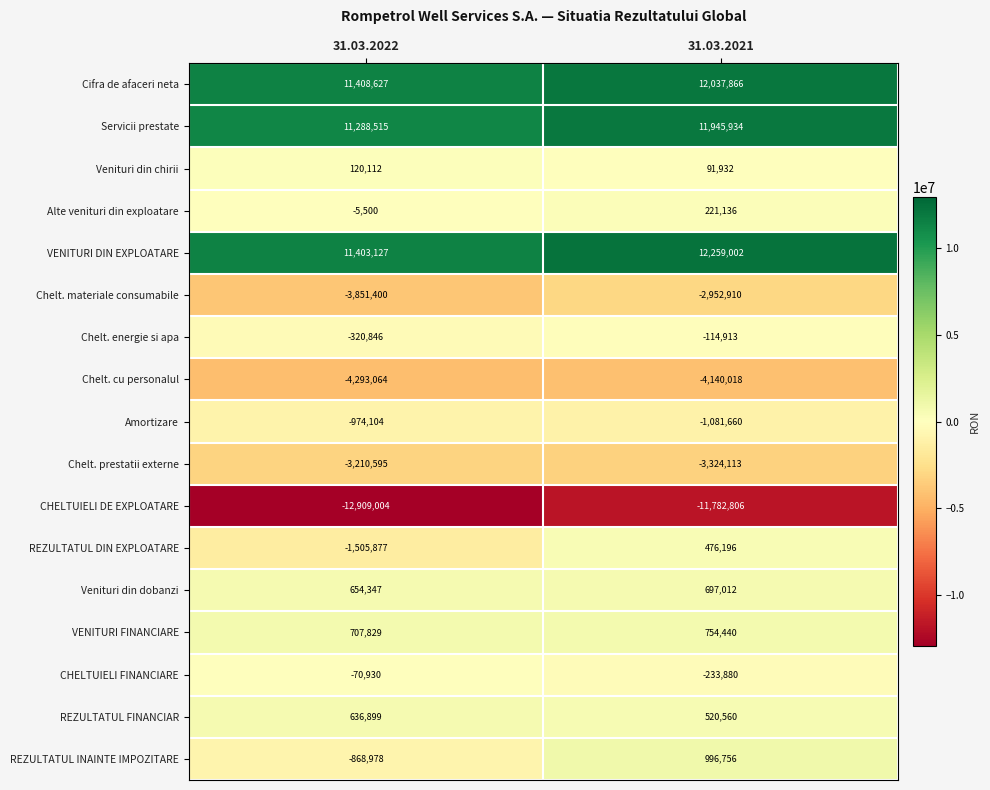

The REZULTATUL INAINTE IMPOZITARE series shows -558725 at 31.03.2022. True or false?

False